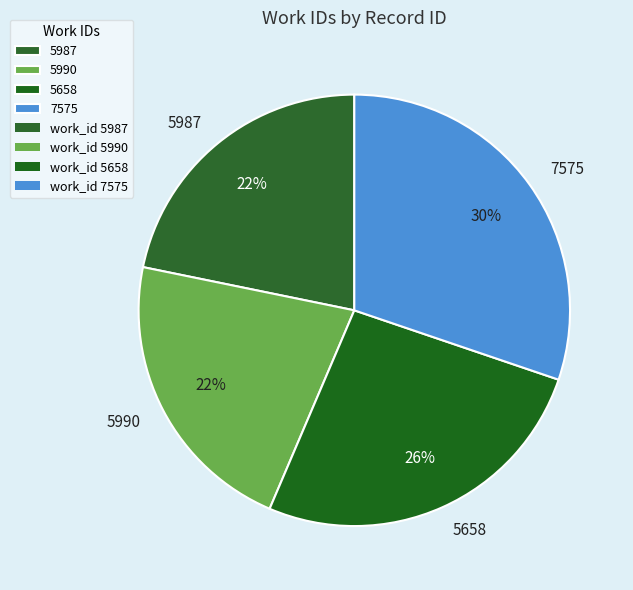

True or false: 5987 accounts for 22% of the total.

True